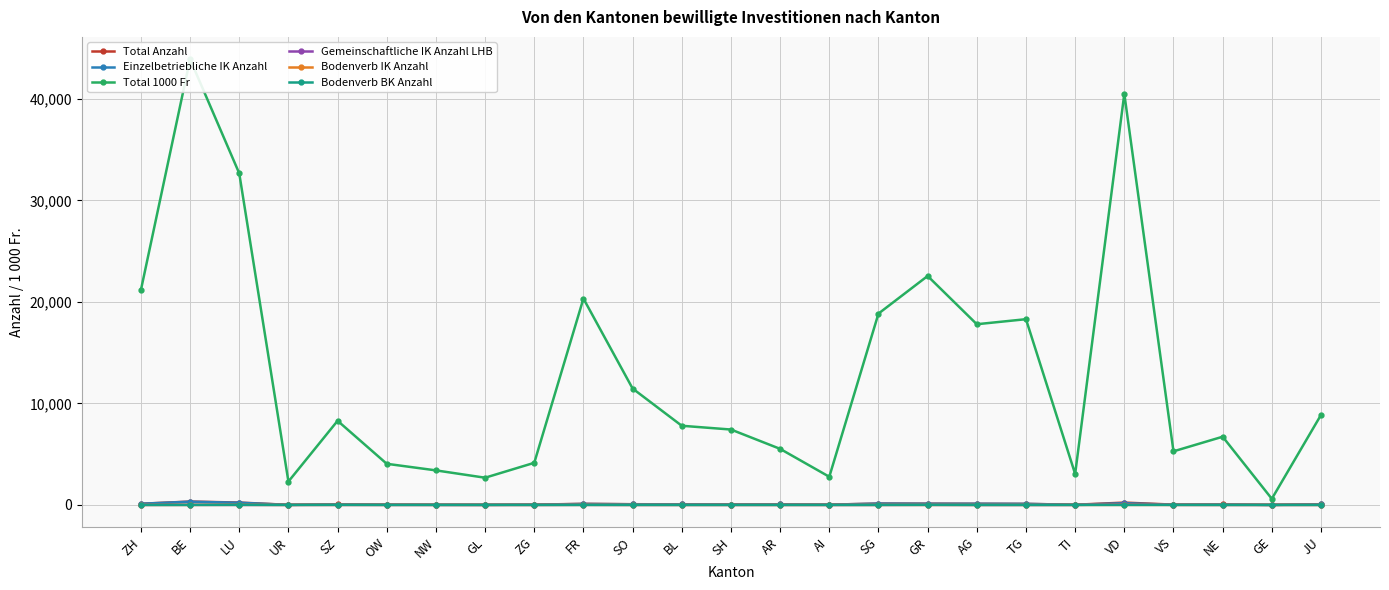

Reading left to right, what are all the values shown in this chart?

Total Anzahl: ZH=117.0	BE=331.0	LU=233.0	UR=8.0	SZ=52.0	OW=27.0	NW=16.0	GL=11.0	ZG=25.0	FR=109.0	SO=69.0	BL=60.0	SH=41.0	AR=45.0	AI=26.0	SG=135.0	GR=126.0	AG=114.0	TG=103.0	TI=18.0	VD=229.0	VS=29.0	NE=44.0	GE=5.0	JU=60.0
Einzelbetriebliche IK Anzahl: ZH=113.0	BE=319.0	LU=213.0	UR=6.0	SZ=40.0	OW=23.0	NW=13.0	GL=9.0	ZG=25.0	FR=93.0	SO=65.0	BL=58.0	SH=39.0	AR=43.0	AI=26.0	SG=129.0	GR=111.0	AG=113.0	TG=103.0	TI=17.0	VD=166.0	VS=20.0	NE=41.0	GE=4.0	JU=55.0
Total 1000 Fr: ZH=21174.0	BE=43926.2	LU=32674.7	UR=2305.0	SZ=8290.0	OW=4052.7	NW=3403.7	GL=2681.0	ZG=4150.1	FR=20336.0	SO=11469.5	BL=7800.5	SH=7429.5	AR=5524.0	AI=2774.0	SG=18853.9	GR=22559.8	AG=17807.0	TG=18302.8	TI=3052.8	VD=40513.2	VS=5280.5	NE=6721.2	GE=602.7	JU=8868.8
Gemeinschaftliche IK Anzahl LHB: ZH=4.0	BE=11.0	LU=2.0	UR=1.0	SZ=2.0	OW=1.0	NW=0.0	GL=0.0	ZG=0.0	FR=10.0	SO=0.0	BL=2.0	SH=2.0	AR=2.0	AI=0.0	SG=3.0	GR=7.0	AG=1.0	TG=0.0	TI=1.0	VD=60.0	VS=7.0	NE=3.0	GE=0.0	JU=5.0
Bodenverb IK Anzahl: ZH=0.0	BE=1.0	LU=9.0	UR=0.0	SZ=2.0	OW=3.0	NW=1.0	GL=0.0	ZG=0.0	FR=6.0	SO=1.0	BL=0.0	SH=0.0	AR=0.0	AI=0.0	SG=3.0	GR=0.0	AG=0.0	TG=0.0	TI=0.0	VD=2.0	VS=0.0	NE=0.0	GE=1.0	JU=0.0
Bodenverb BK Anzahl: ZH=0.0	BE=0.0	LU=9.0	UR=1.0	SZ=8.0	OW=0.0	NW=2.0	GL=2.0	ZG=0.0	FR=0.0	SO=3.0	BL=0.0	SH=0.0	AR=0.0	AI=0.0	SG=0.0	GR=8.0	AG=0.0	TG=0.0	TI=0.0	VD=1.0	VS=2.0	NE=0.0	GE=0.0	JU=0.0